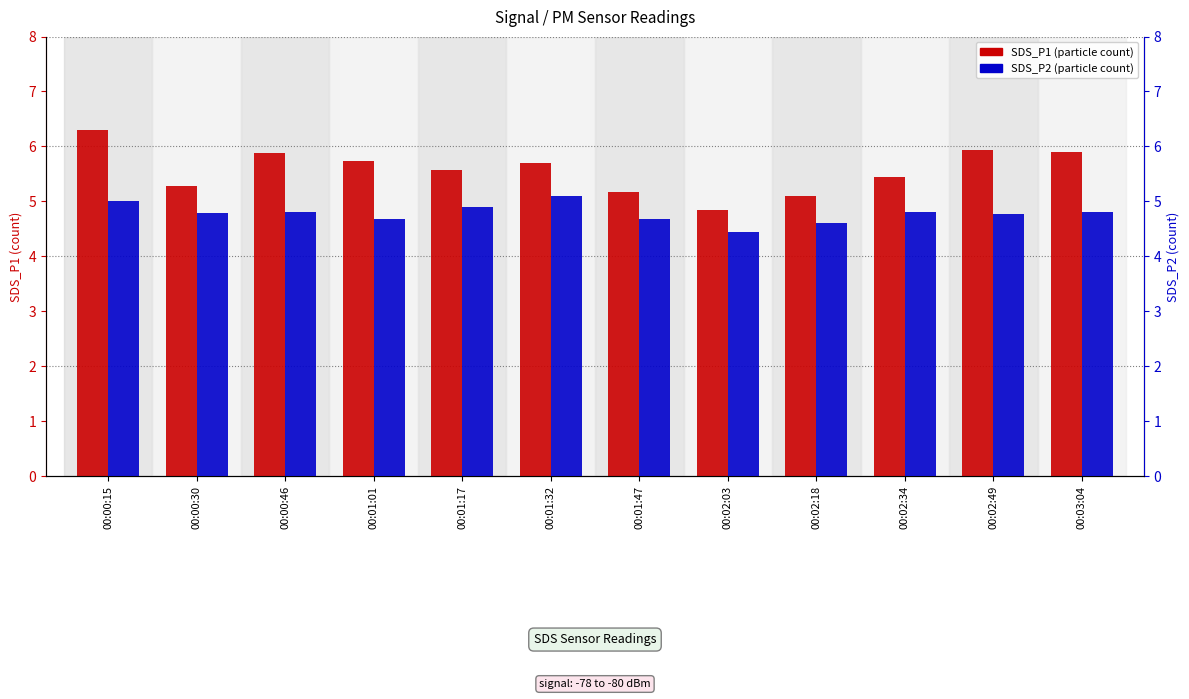

At which label does SDS_P1 reach its minimum?

00:02:03